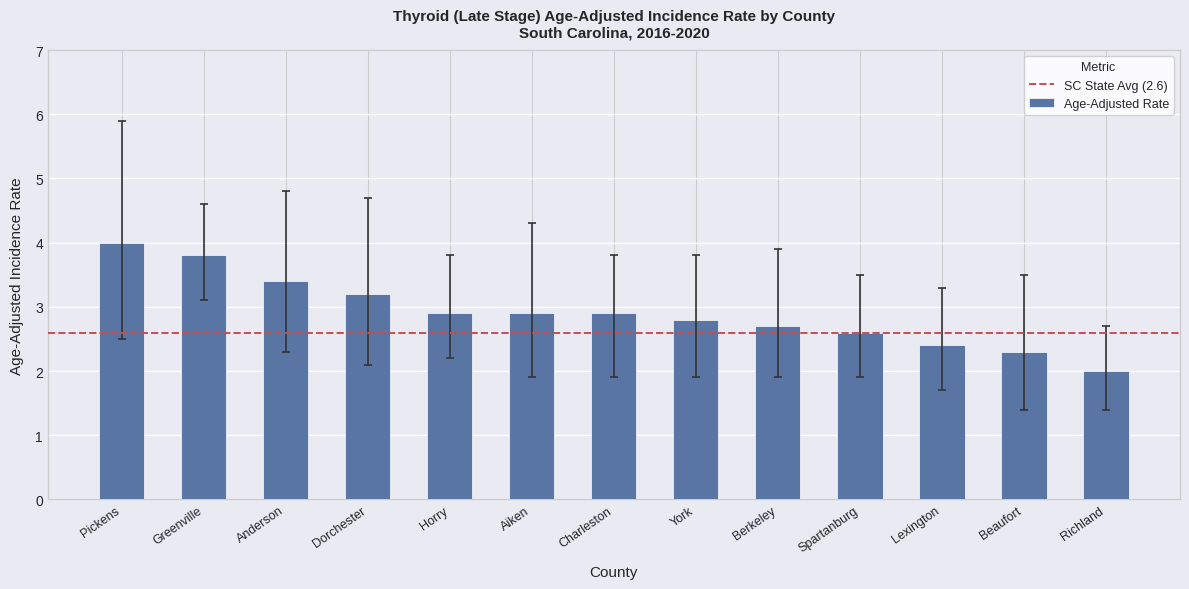

What position from the left is Pickens?

1